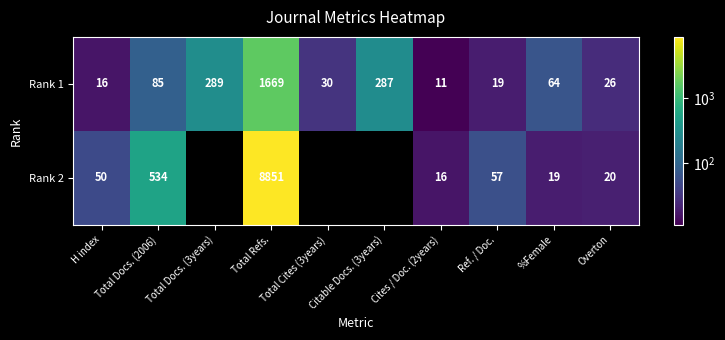

At which label does Rank 1 reach its peak?

Total Refs.